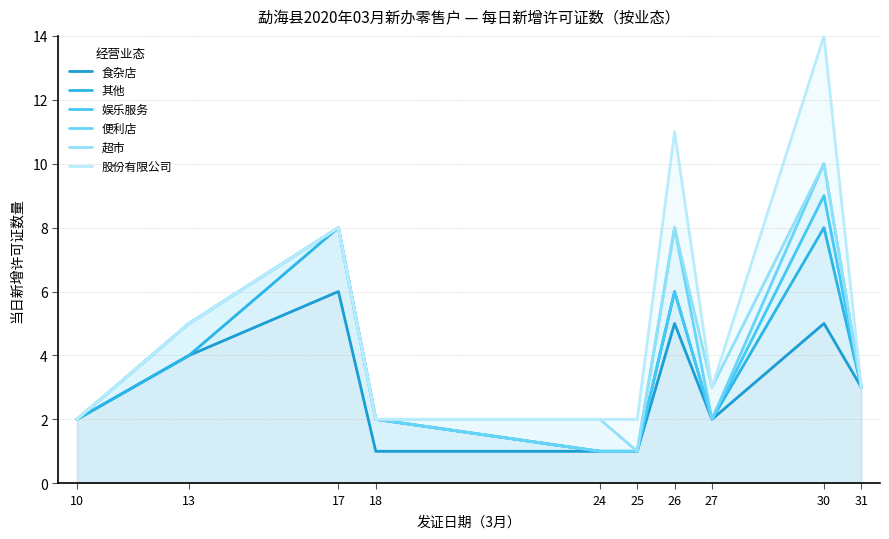

What is the difference between the maximum and minimum values in the 其他 series?

7